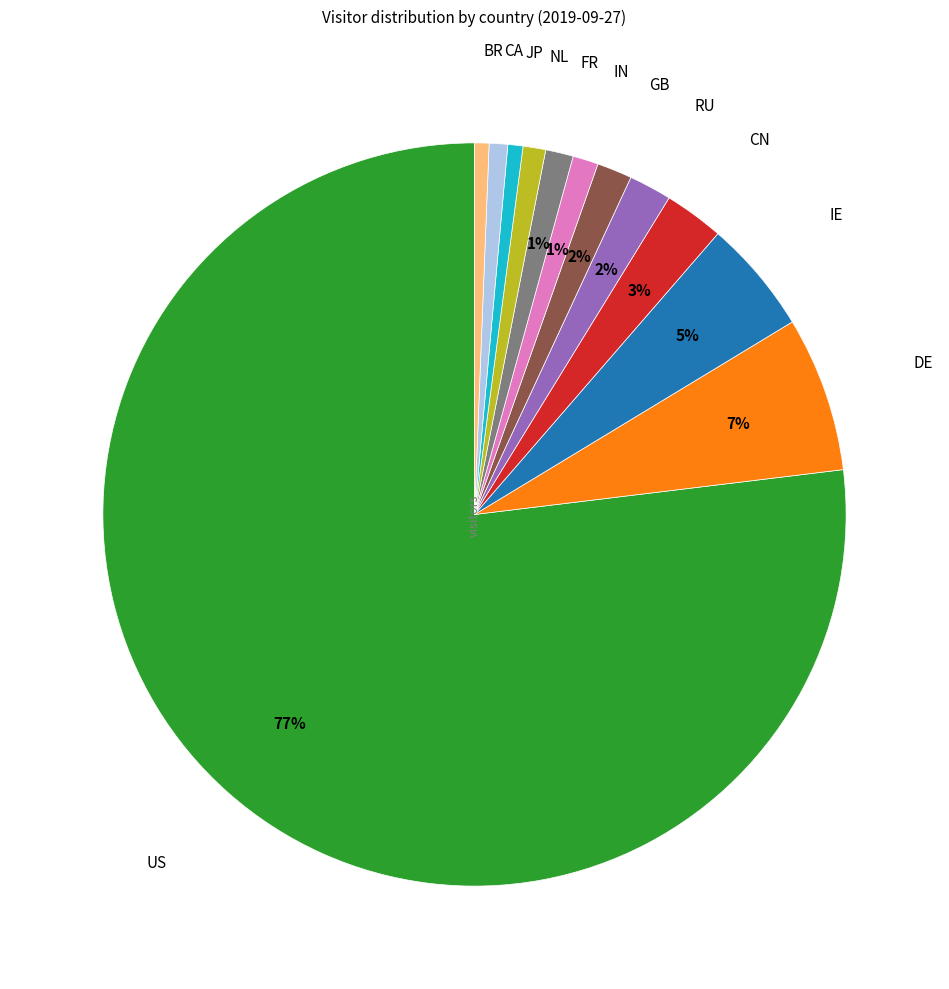

Is there a majority slice in this chart?

Yes